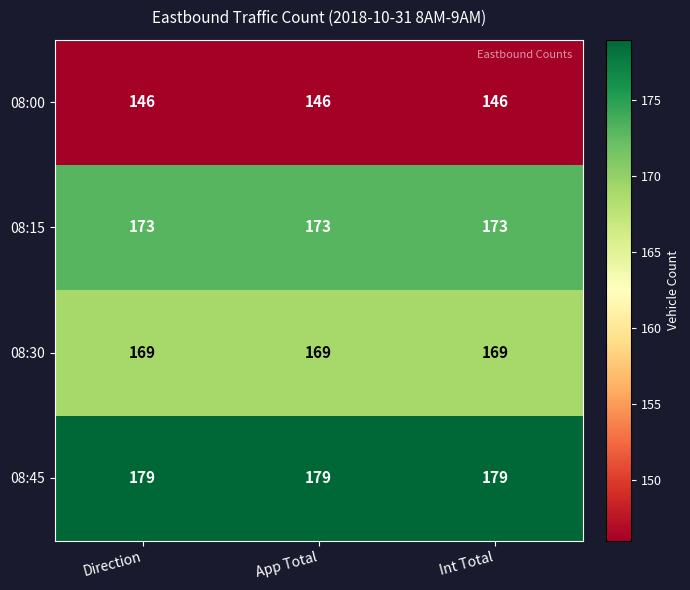

Count the number of data series in this chart.

4